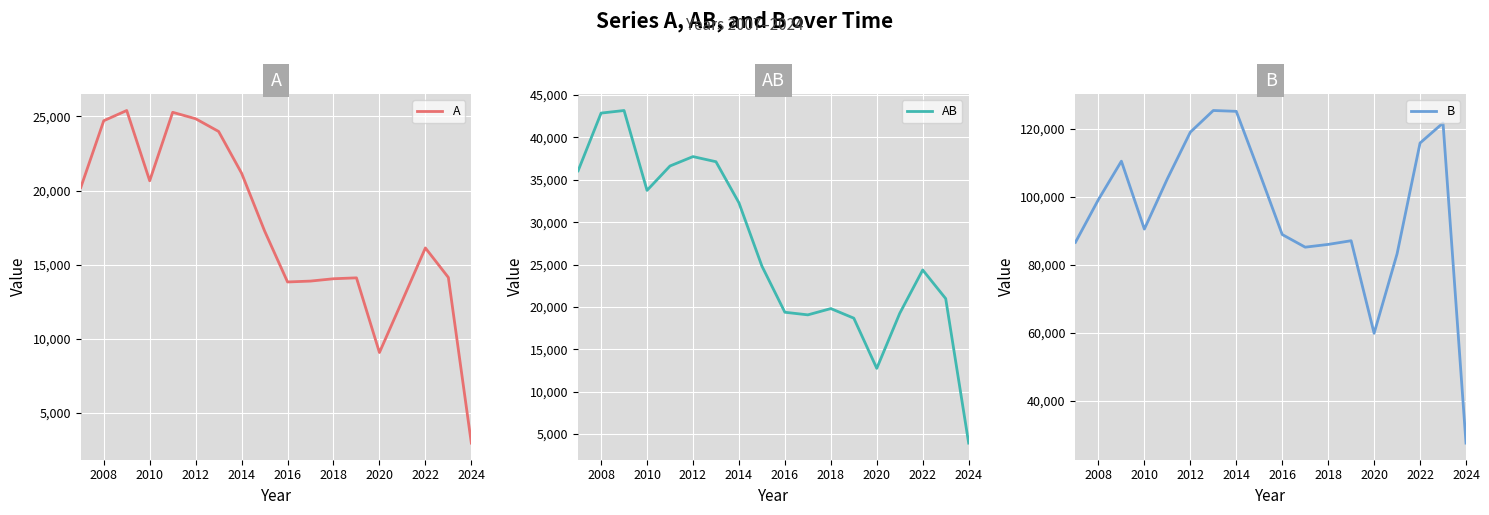

Reading right to left, extract all data points from this chart.

A: 2970	14137	16128	12591	9076	14112	14051	13894	13834	17278	21167	23982	24840	25274	20656	25395	24706	20201
AB: 3928	20978	24360	19243	12747	18671	19802	19061	19369	24820	32287	37135	37739	36631	33753	43178	42873	36063
B: 27592	121650	115763	83202	59856	87054	85971	85161	88881	107182	125074	125317	118942	105242	90473	110429	99142	86584